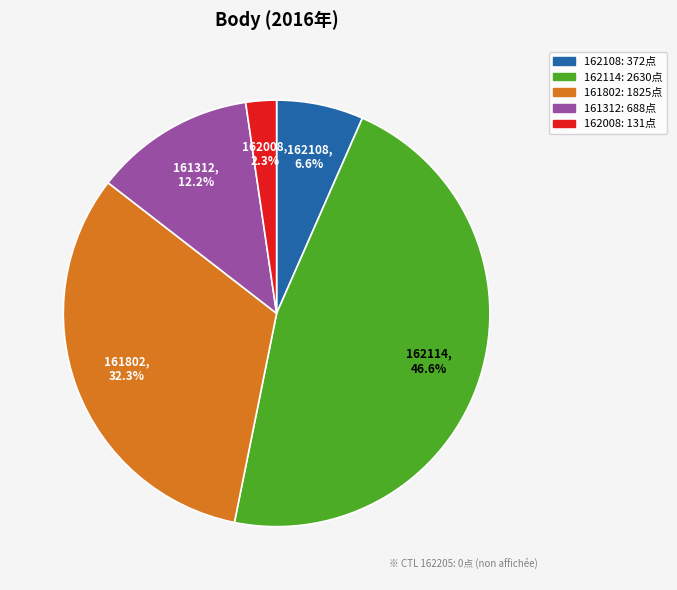

Does any single category account for the majority?

No